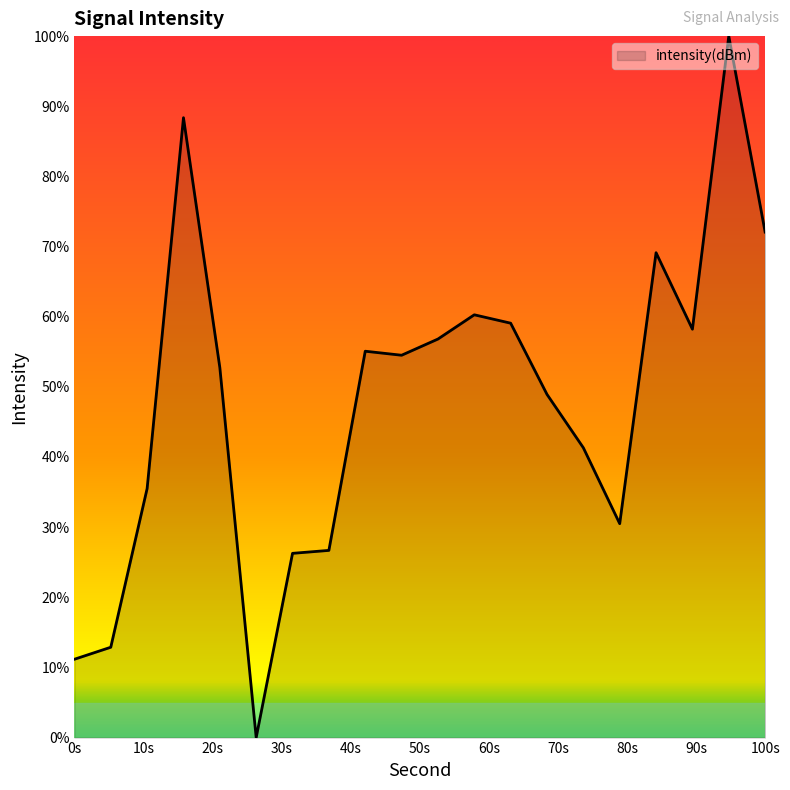

What is the greatest value displayed?

100.0